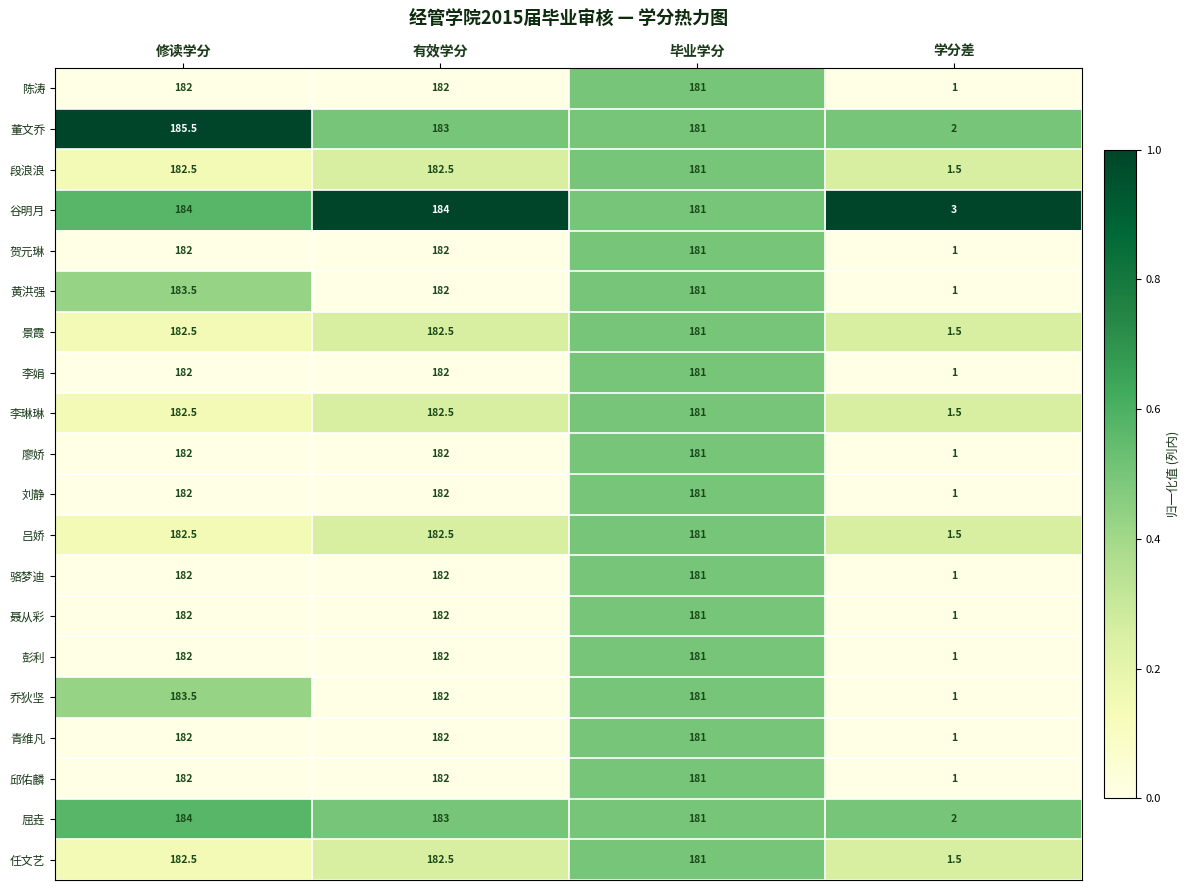

What is the spread (max minus min) of values at 修读学分?

3.5